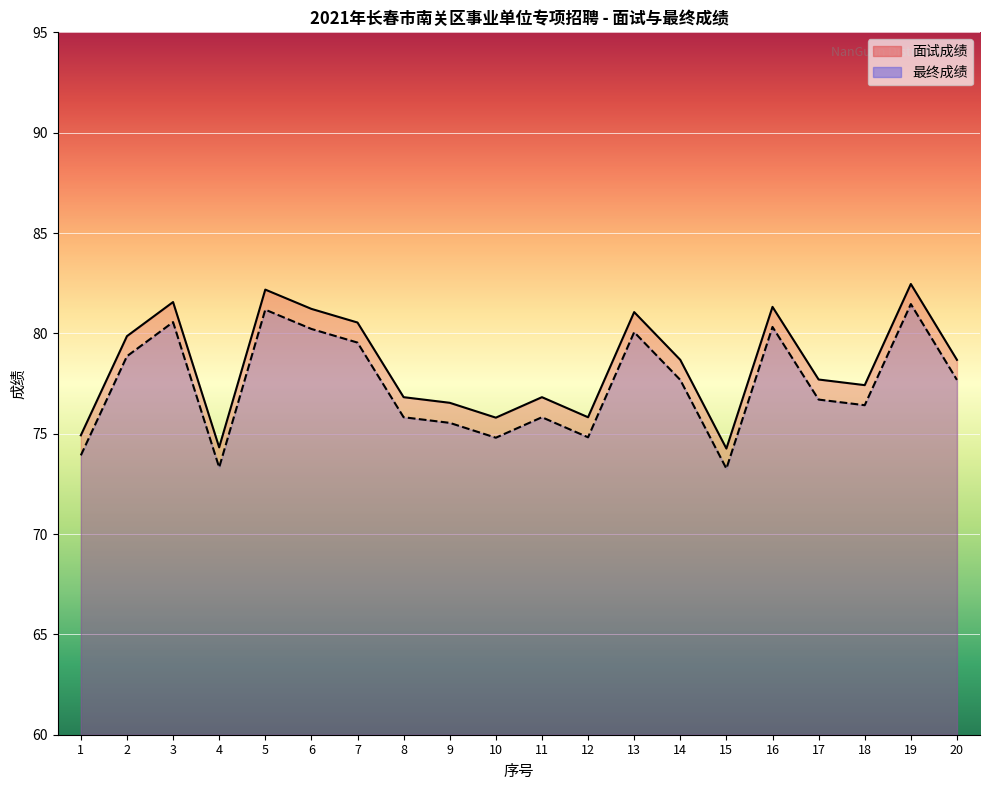

Reading left to right, transcribe all the data shown in this chart.

面试成绩: 74.9	79.9	81.6	74.3	82.2	81.2	80.5	76.8	76.5	75.8	76.8	75.8	81.1	78.7	74.3	81.3	77.7	77.4	82.5	78.7
最终成绩: 73.9	78.9	80.6	73.3	81.2	80.2	79.5	75.8	75.5	74.8	75.8	74.8	80.1	77.7	73.3	80.3	76.7	76.4	81.5	77.7